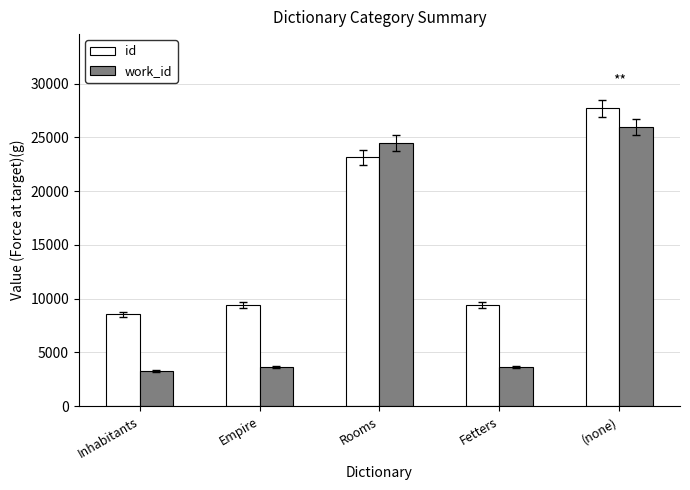

At which label is id closest to 18111?

Rooms